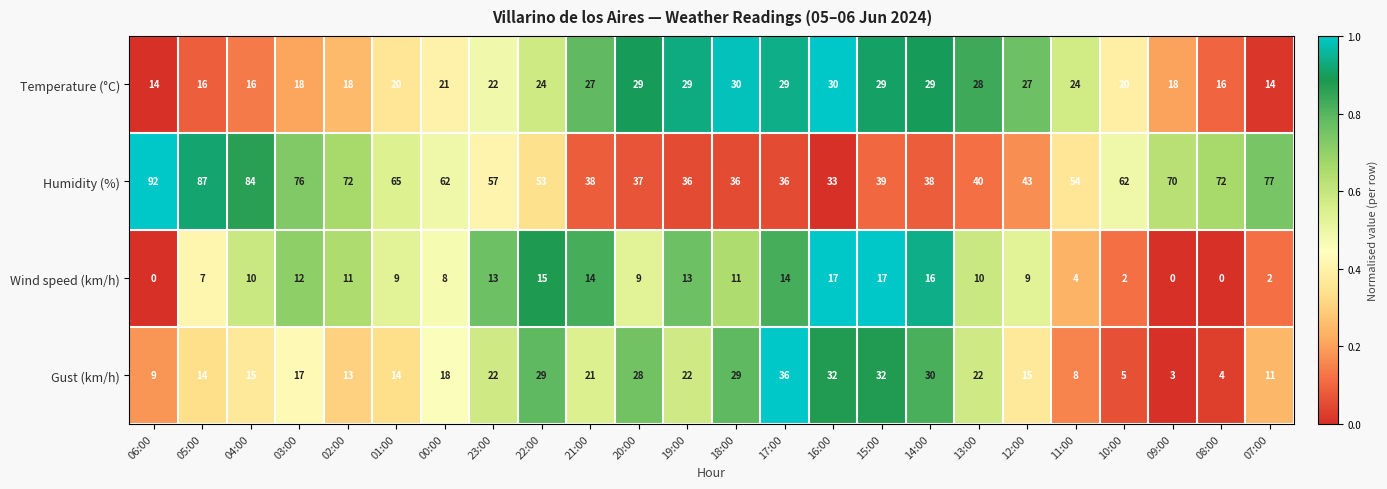

Count the number of categories in the chart.

24